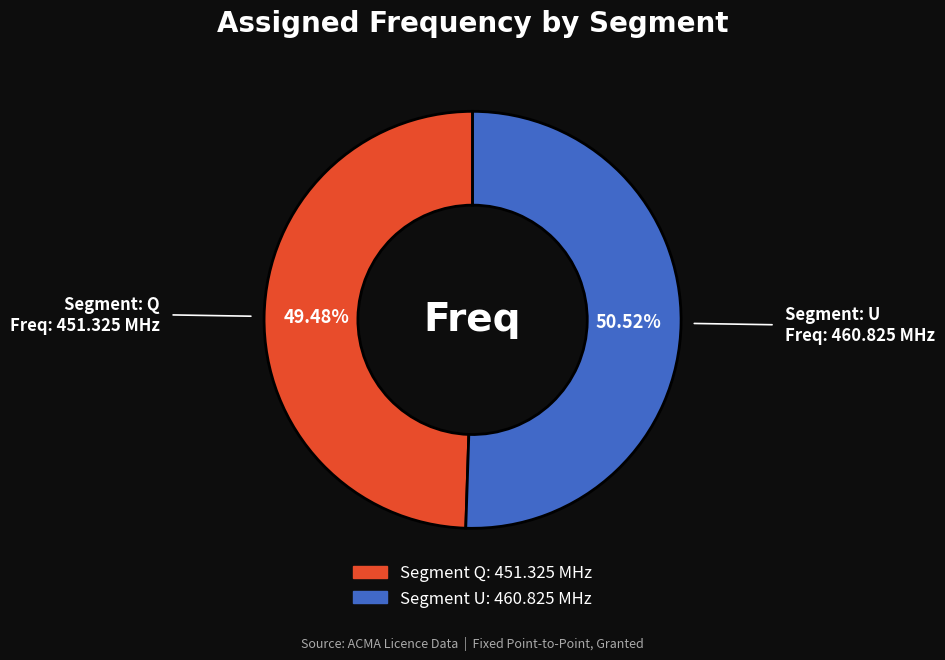

Is there a majority slice in this chart?

Yes